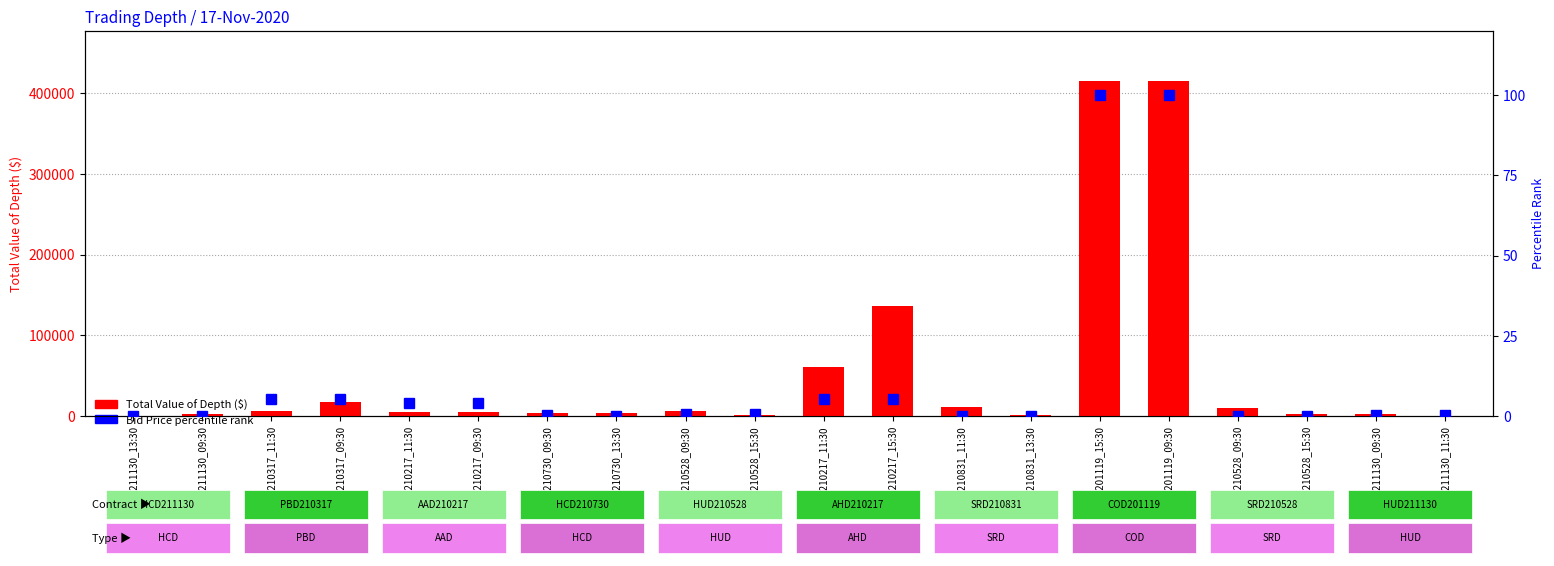

At how many categories does at least one series exceed 34650?

4